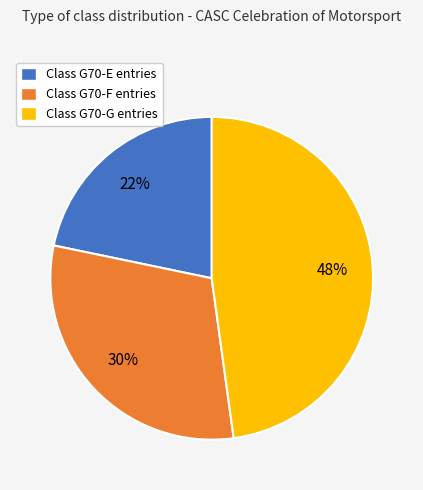

Is there a majority slice in this chart?

No